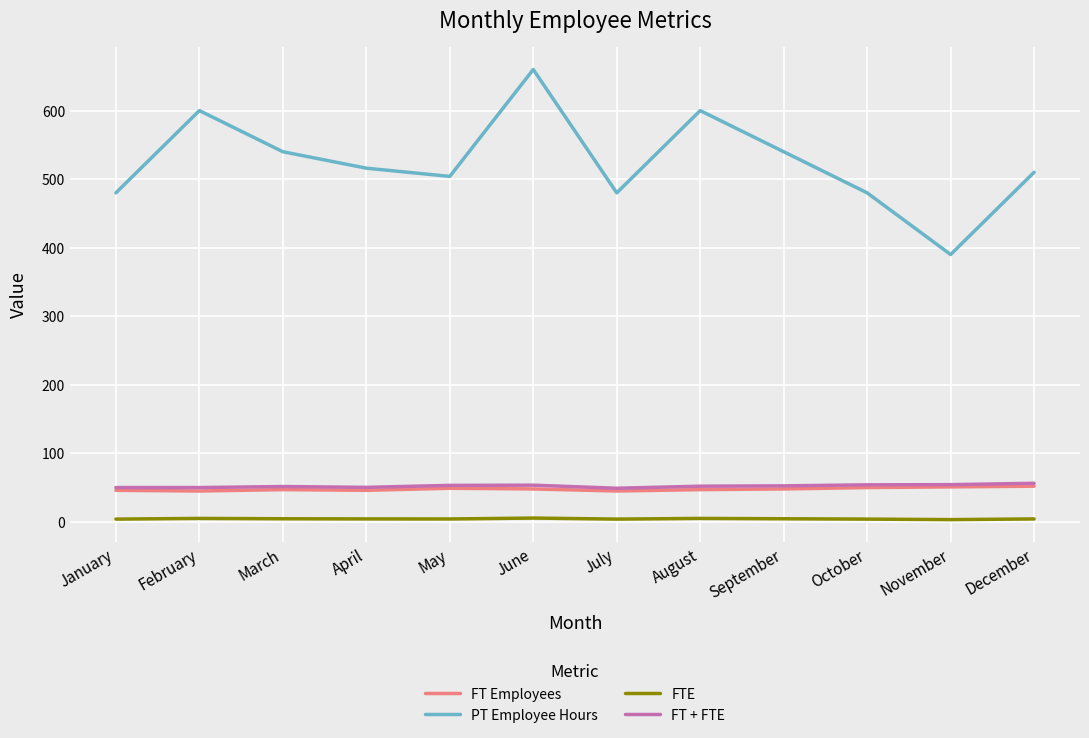

What are all the series names shown in the legend?

FT Employees, PT Employee Hours, FTE, FT + FTE